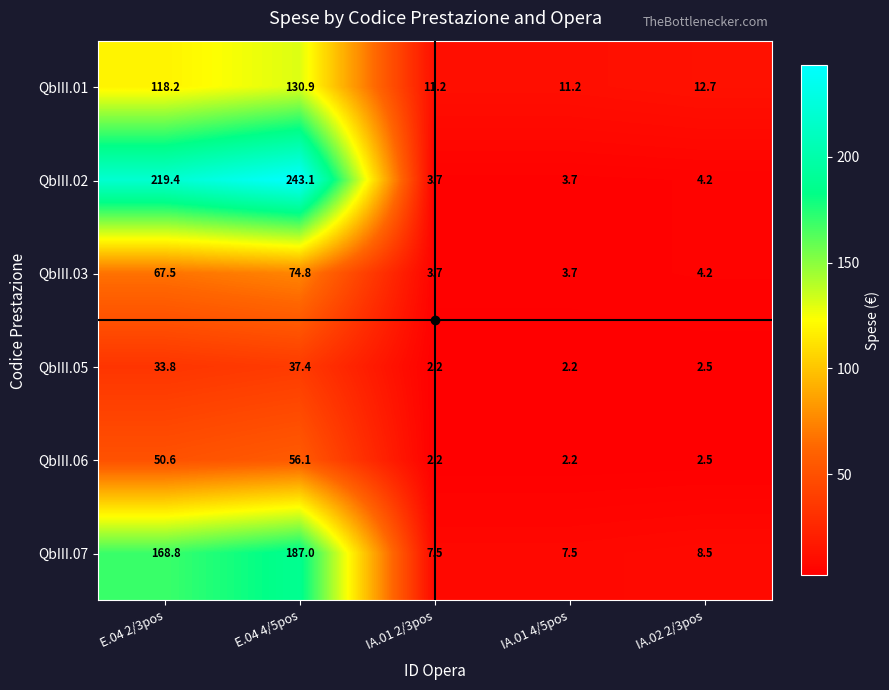

What is the lowest value of the QbIII.02 series?

3.7